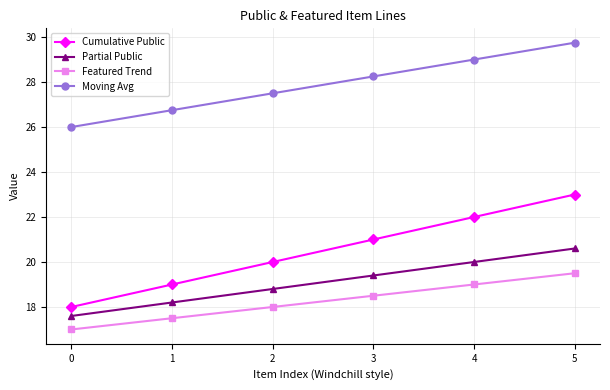

At how many categories does at least one series exceed 27?

4